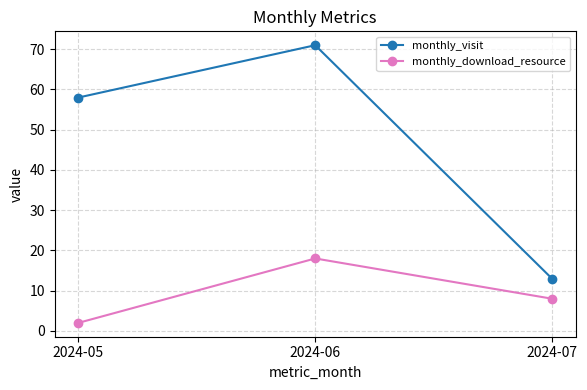

List the series in order of their peak value, highest first.

monthly_visit, monthly_download_resource